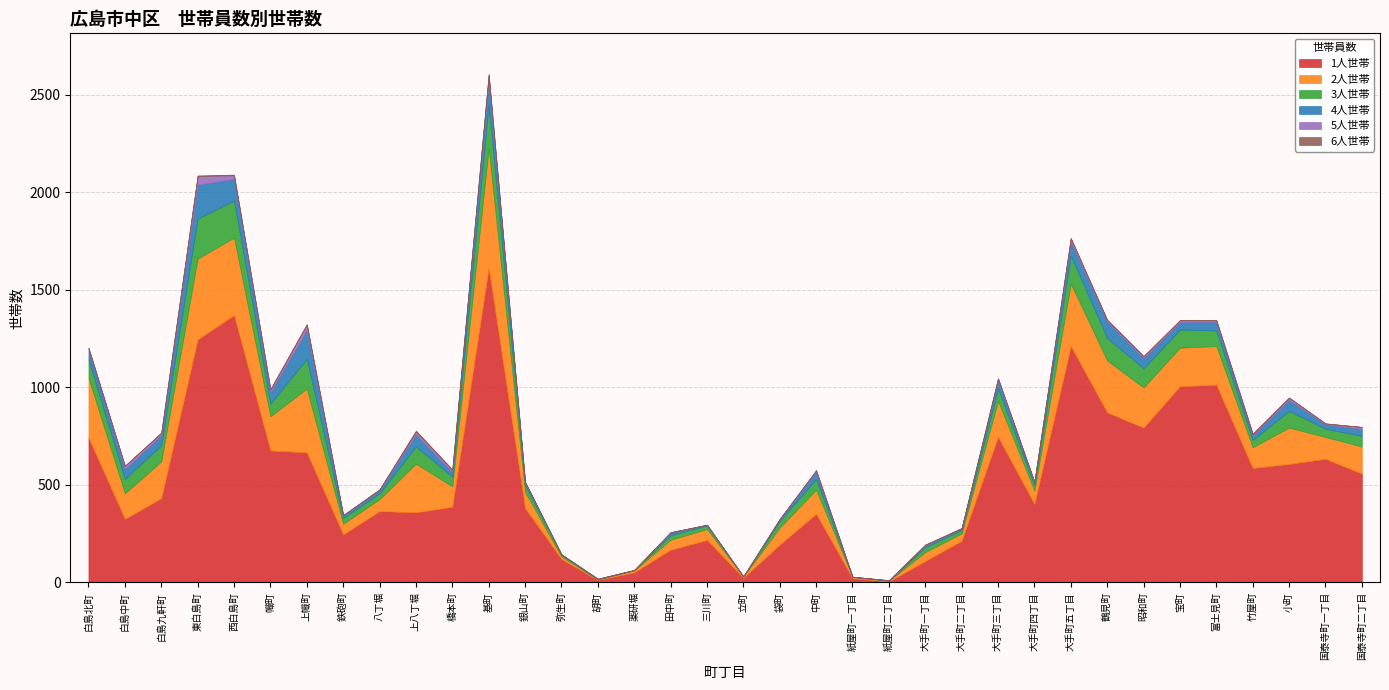

Which series changed the most between 中町 and 紙屋町二丁目?

1人世帯